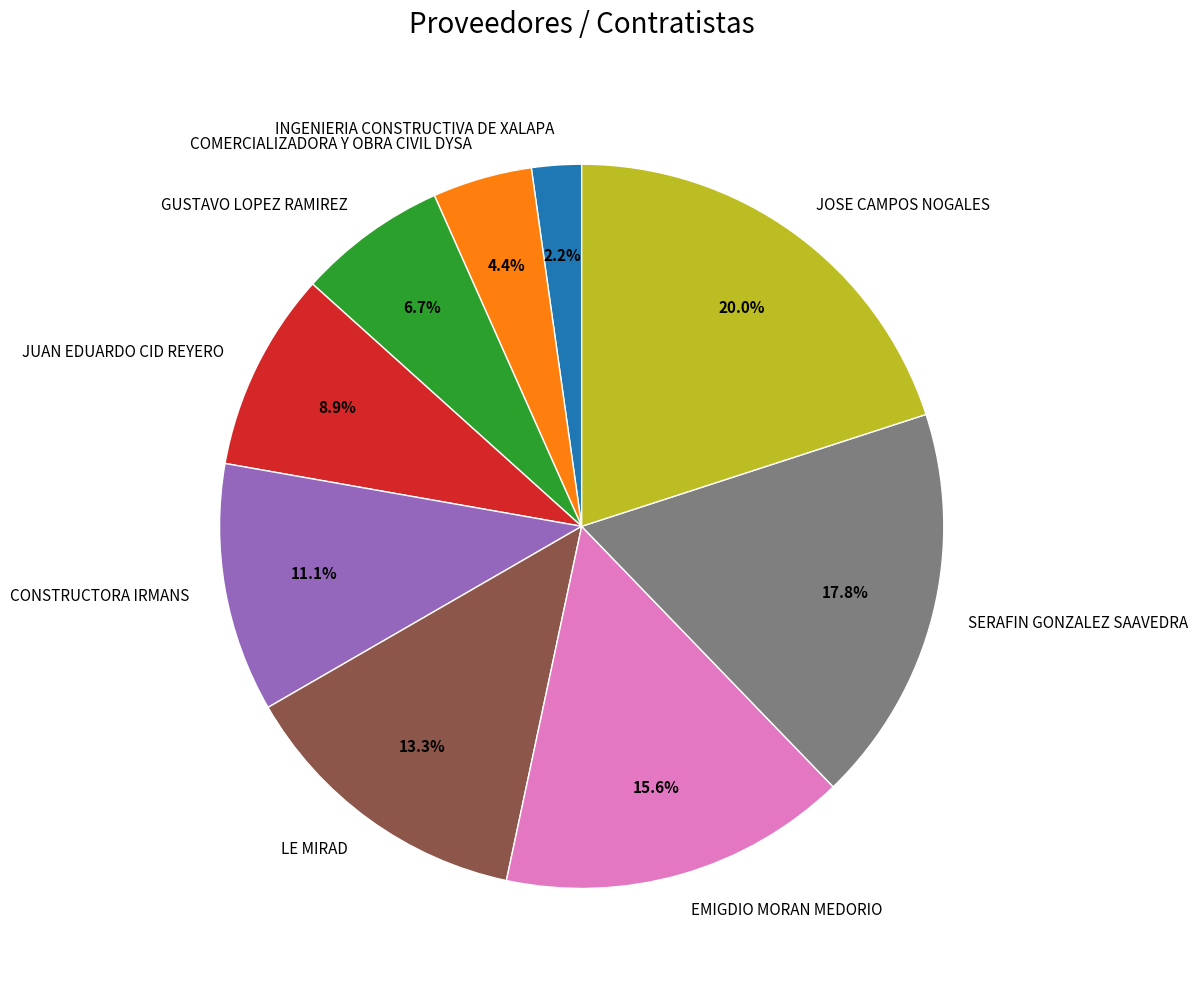

To the nearest percent, what portion does GUSTAVO LOPEZ RAMIREZ represent?

7%